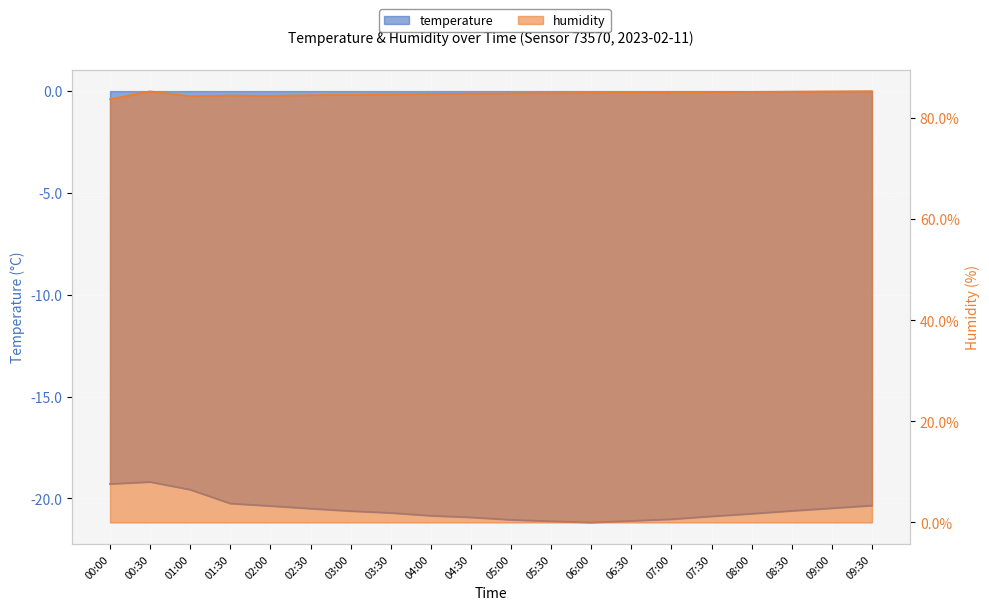

How many data points in temperature are above -20?

3